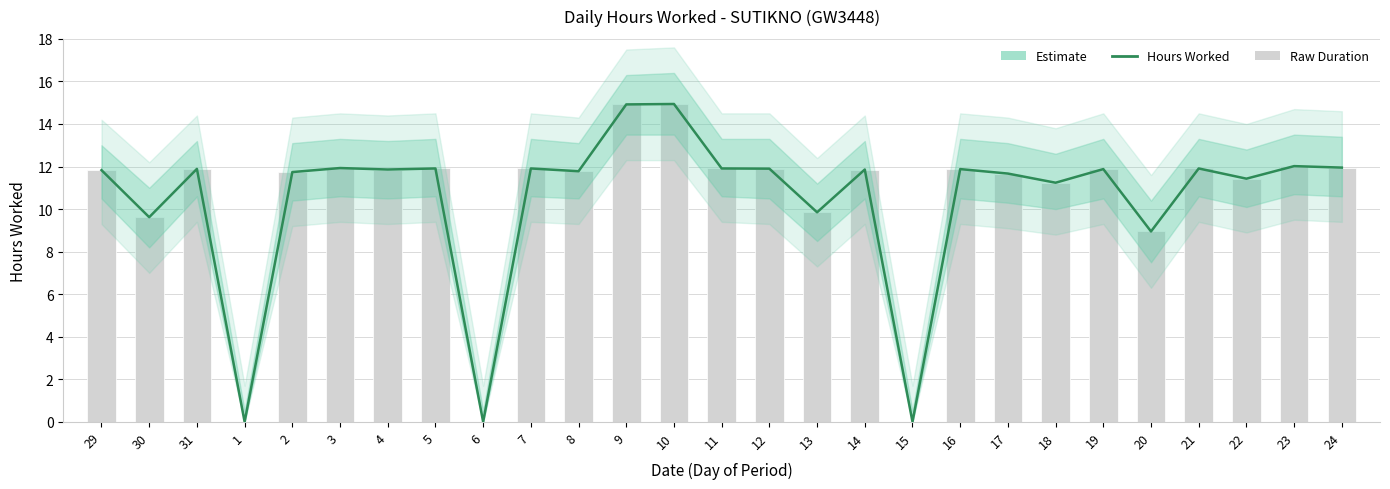

How many data points are above 11?

21